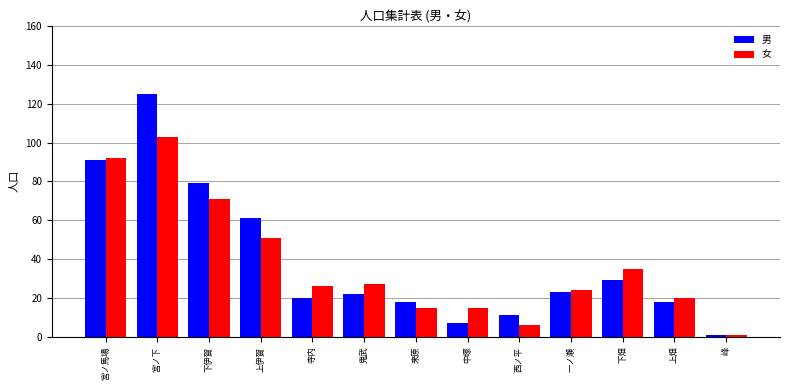

At which category is the sum across all series the highest?

宮ノ下